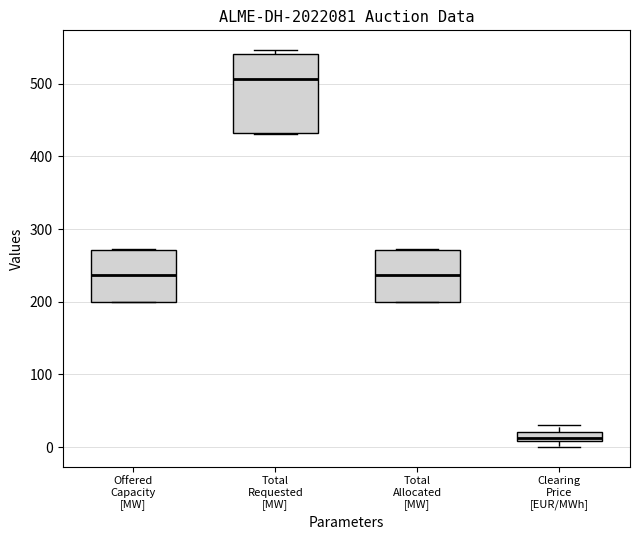

Which box's median line is the lowest?

Clearing Price [EUR/MWh]